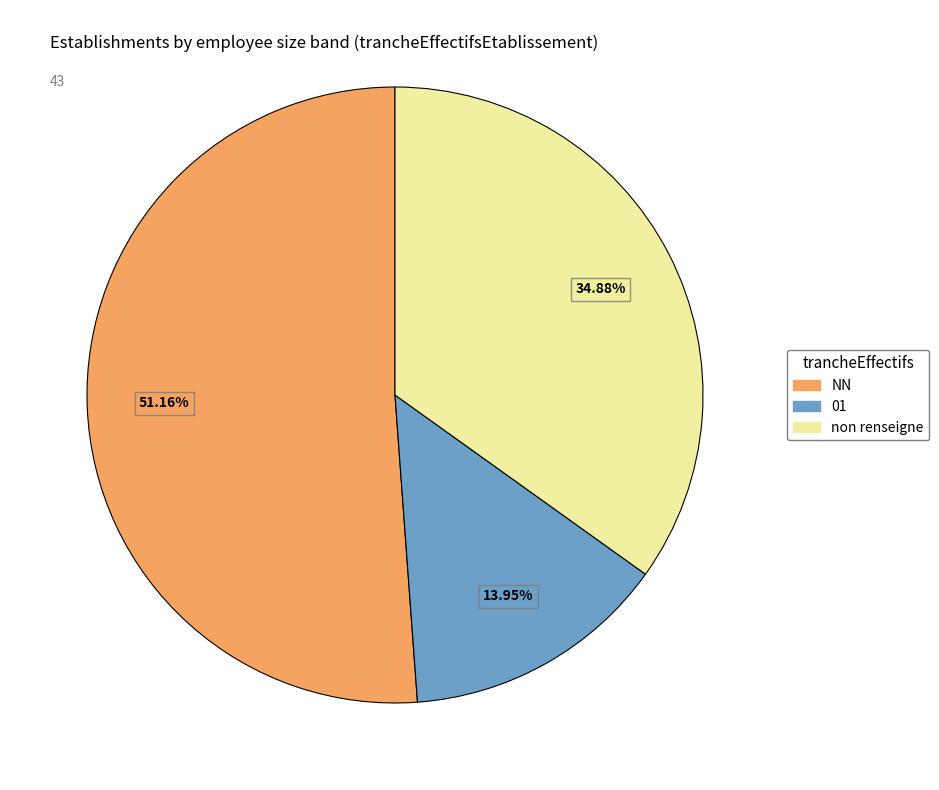

Count the number of slices in the pie.

3